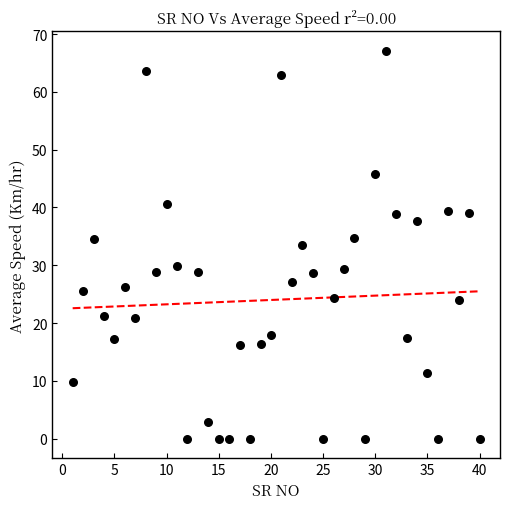

What is the range of Y values (max minus min)?

67.1